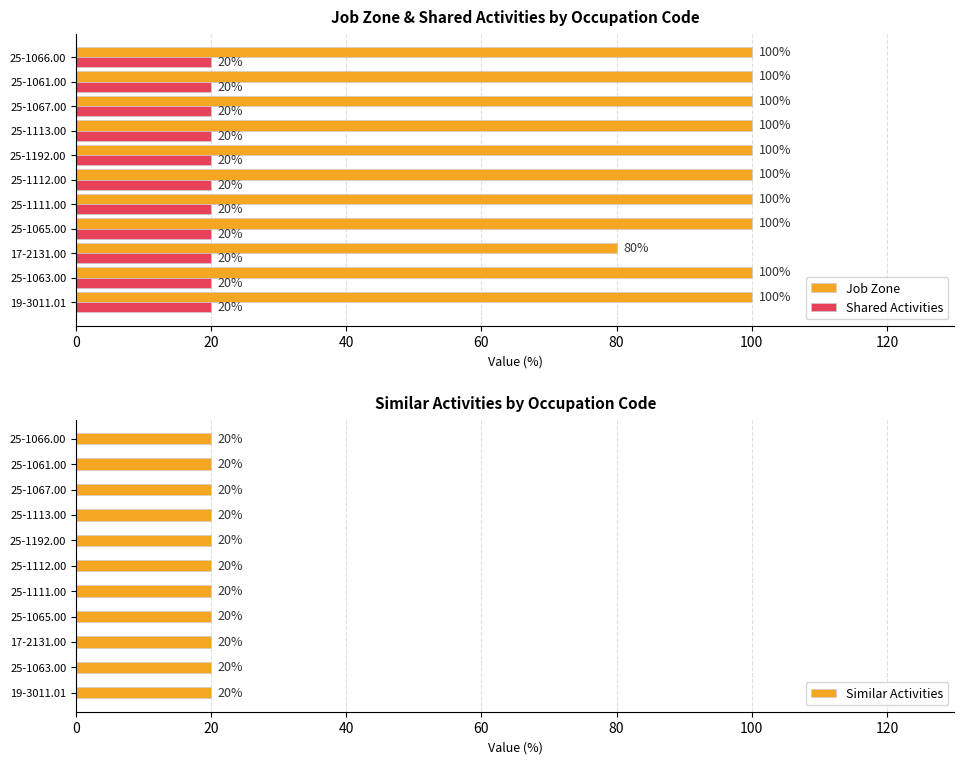

What is the sum of the Job Zone values at 25-1113.00 and 25-1111.00?

200